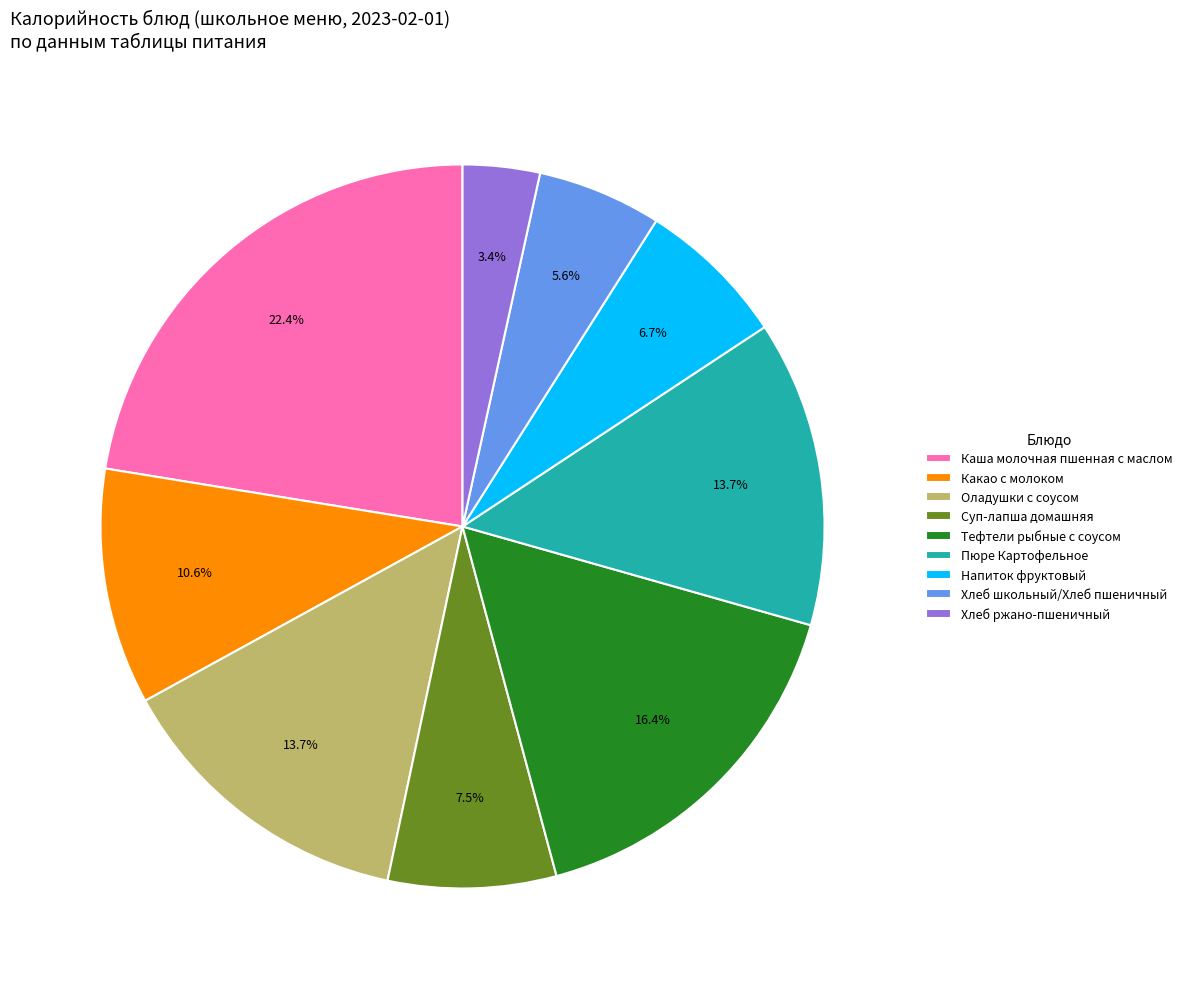

Which has a higher value, Какао с молоком or Напиток фруктовый?

Какао с молоком